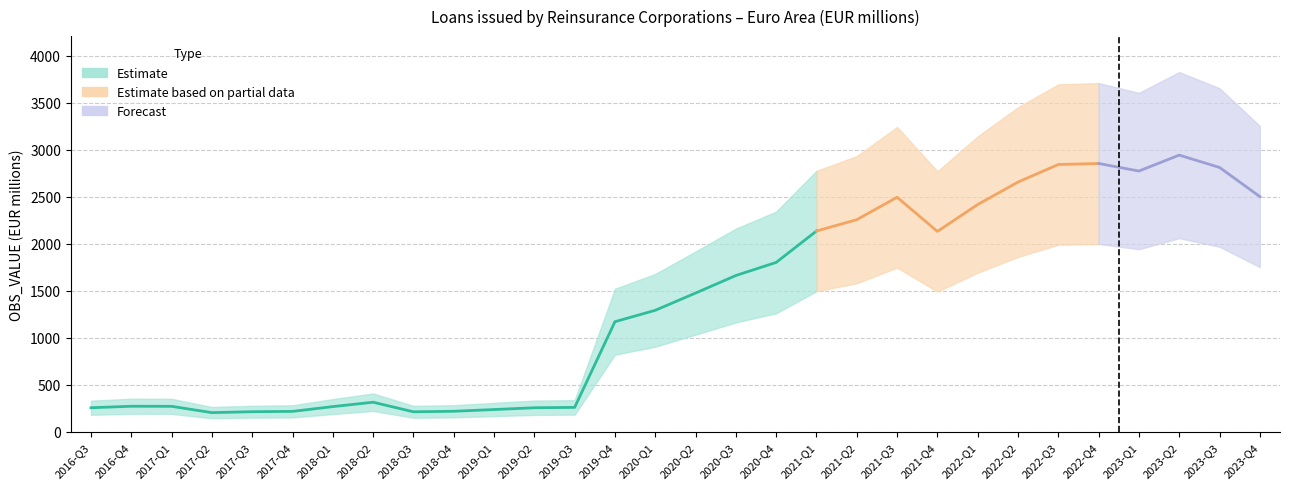

Where does the data first go above 1475?

2020-Q2